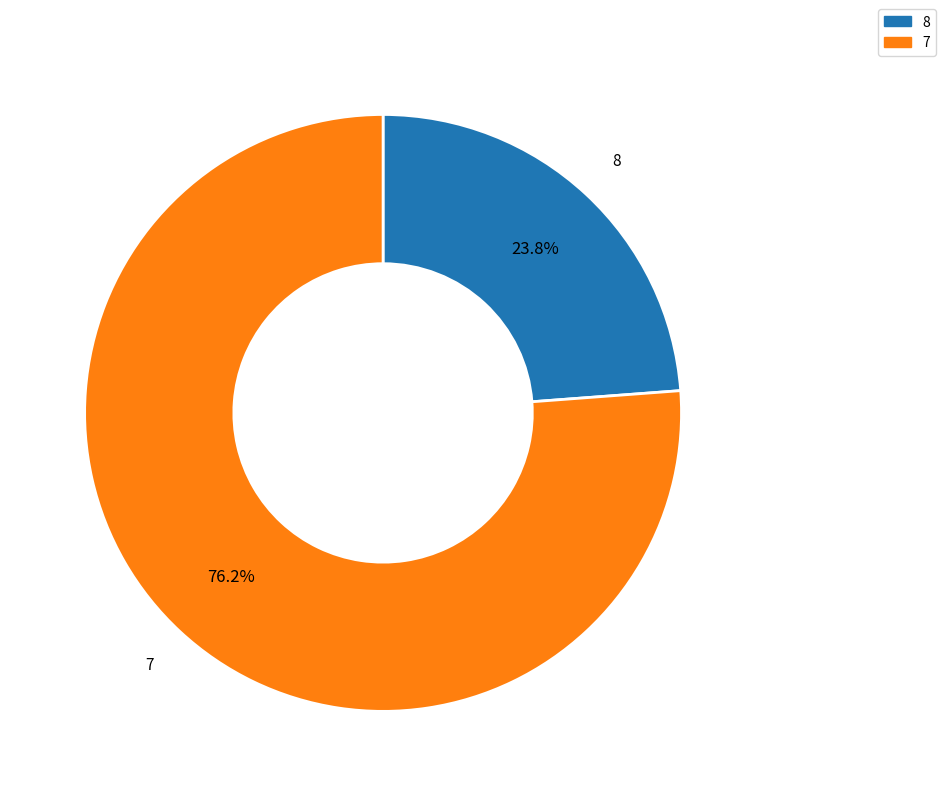

What is the ratio of the value at 7 to the value at 8?

3.2